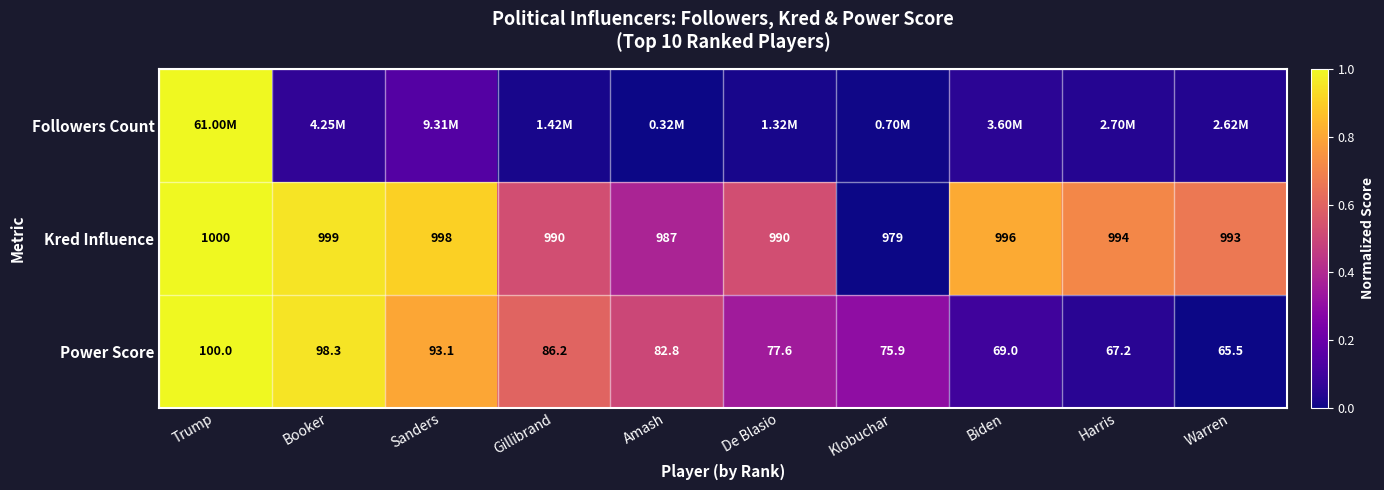

At which label does Kred Influence first exceed 994?

Trump